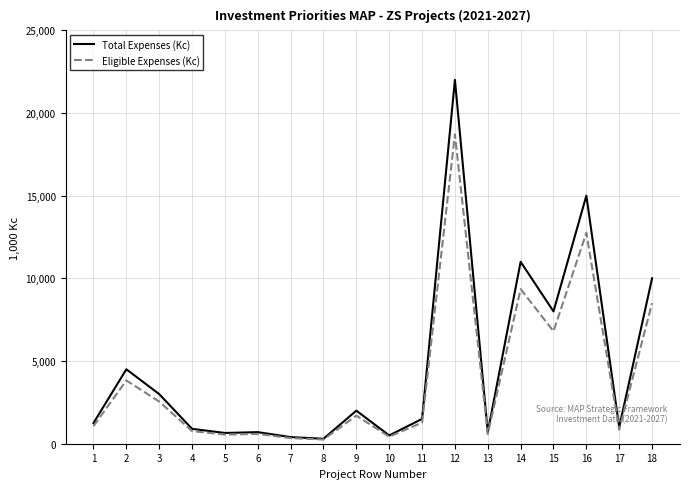

Reading right to left, what are all the values shown in this chart?

Total Expenses (Kc): 18=10000000	17=1000000	16=15000000	15=8000000	14=11000000	13=700000	12=22000000	11=1500000	10=500000	9=2000000	8=300000	7=400000	6=700000	5=650000	4=900000	3=3000000	2=4500000	1=1250000
Eligible Expenses (Kc): 18=8500000	17=850000	16=12750000	15=6800000	14=9350000	13=595000	12=18700000	11=1275000	10=425000	9=1700000	8=255000	7=340000	6=595000	5=552500	4=765000	3=2550000	2=3825000	1=1062500